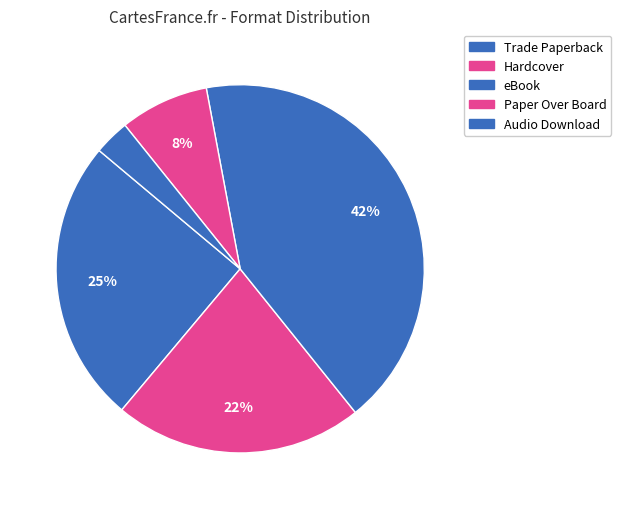

To the nearest percent, what portion does eBook represent?

42%